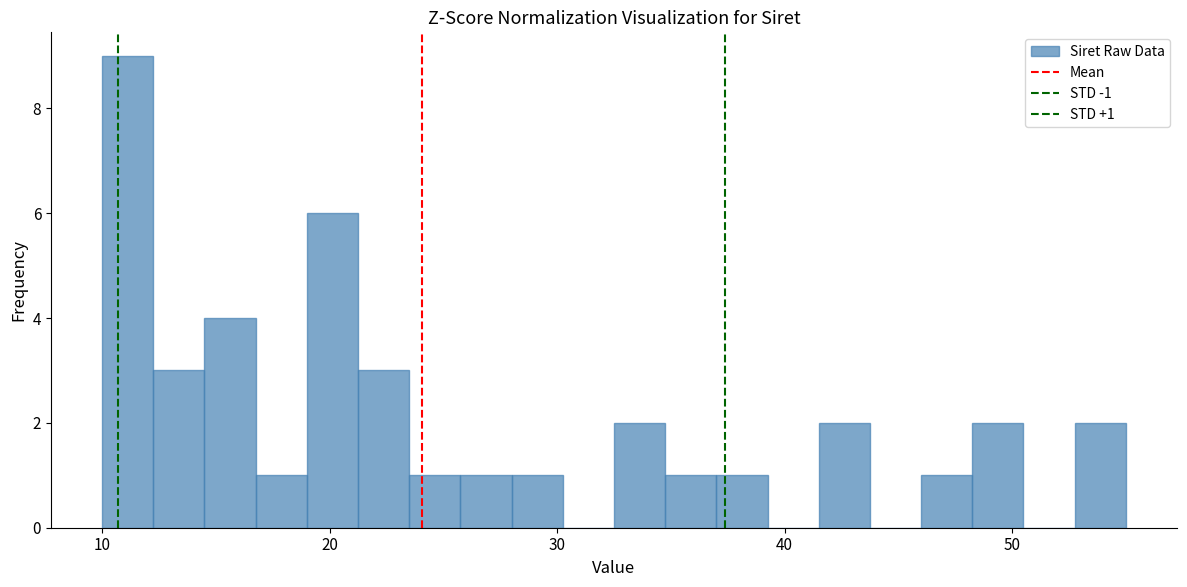

Read against the x-axis, roughly where is the centre of the tallest bar?

11